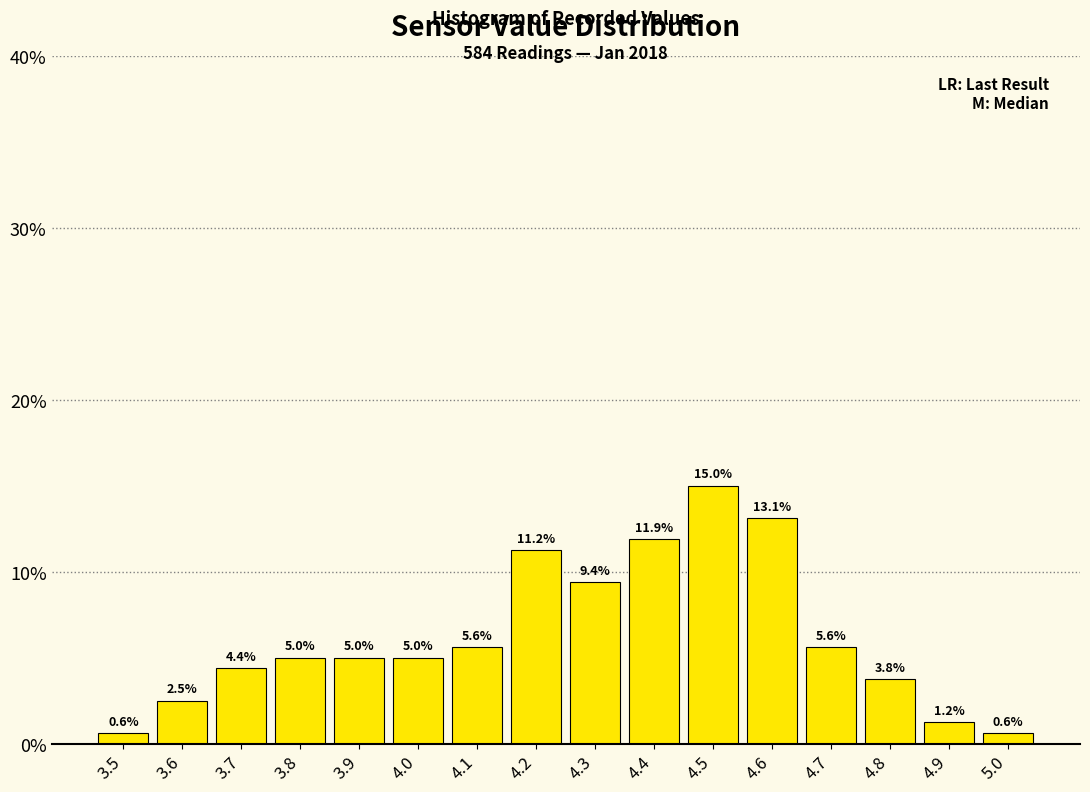

Read the value at 5.0.

0.6